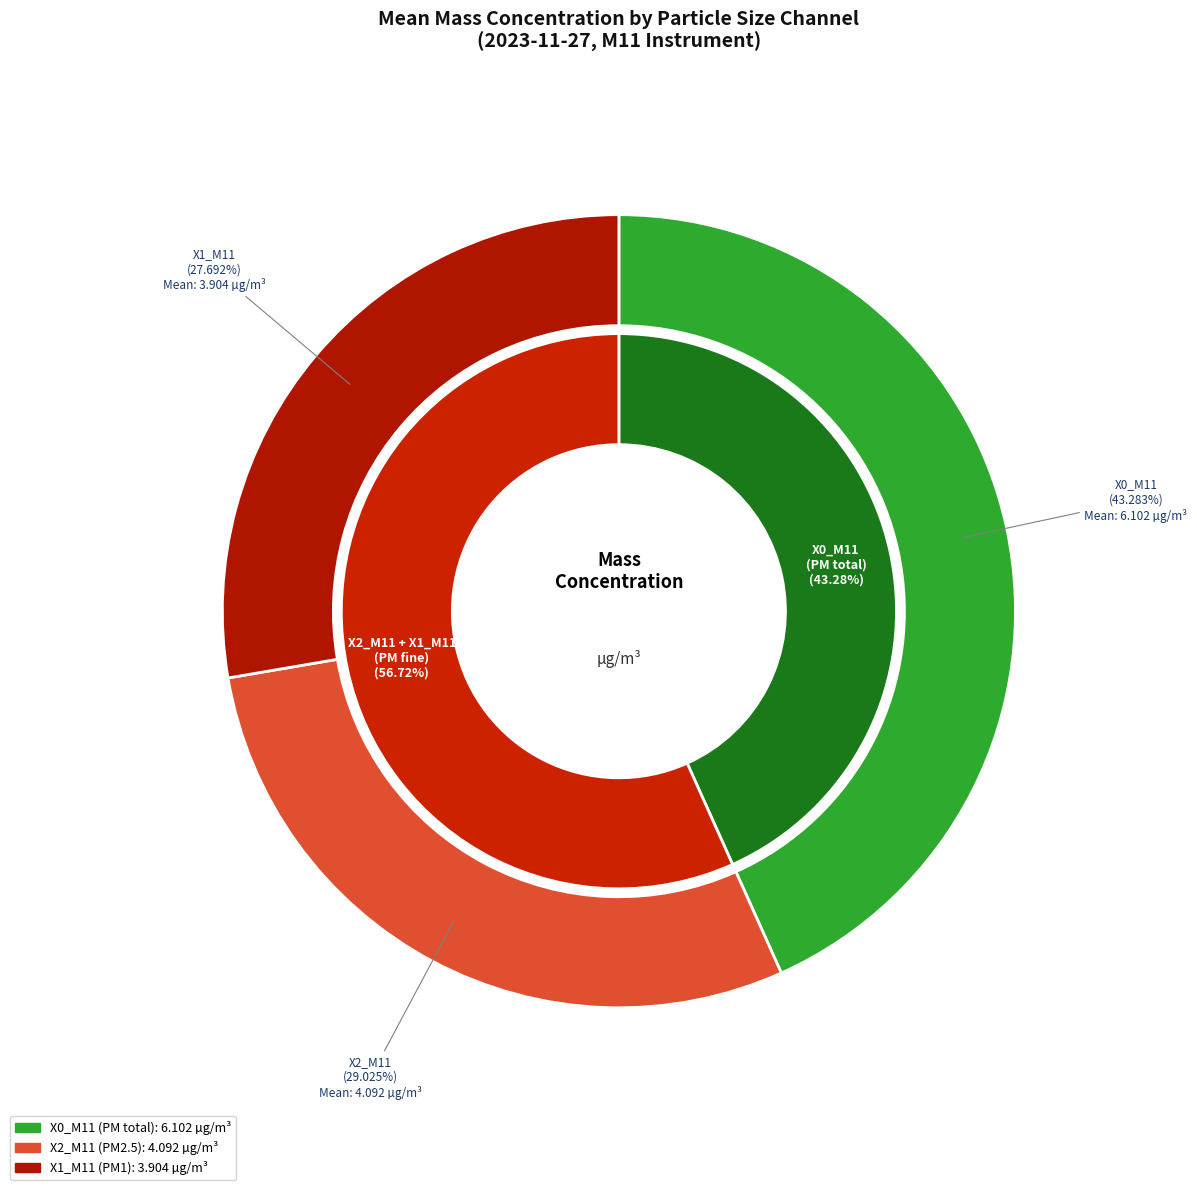

At 5, list the series in order from smallest to largest.

X1_M11, X2_M11, X0_M11